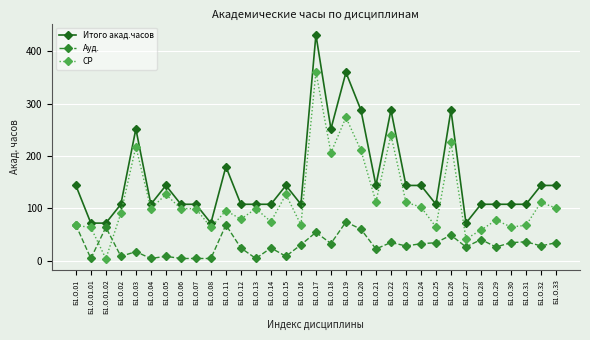

Between Б1.О.06 and Б1.О.20, which series saw the biggest shift?

Итого акад.часов